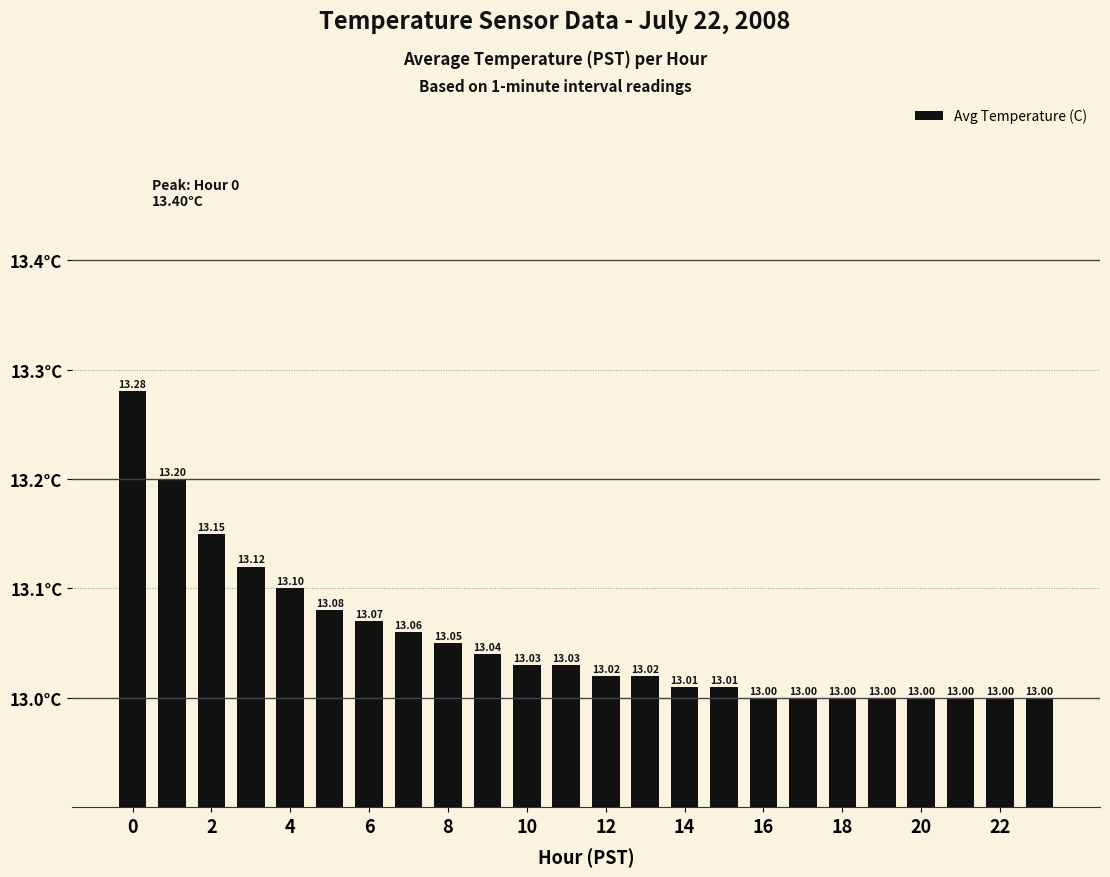

What is the difference between the maximum and minimum values?

0.3